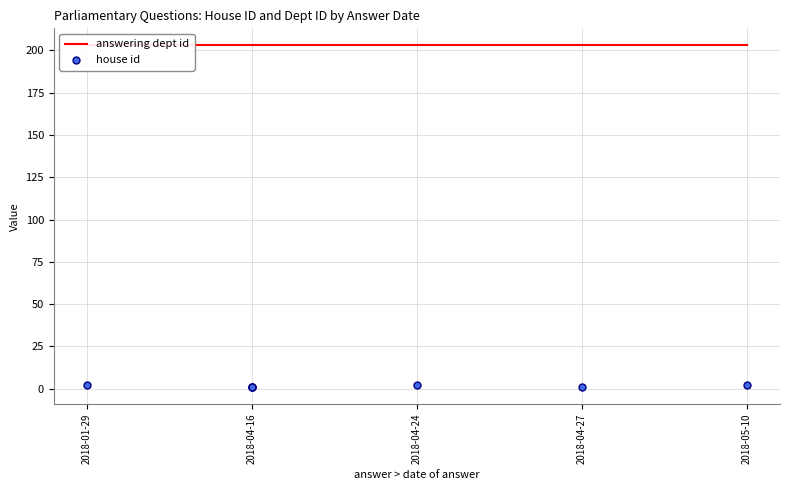

What is the total value across all series at 2018-04-16?

204